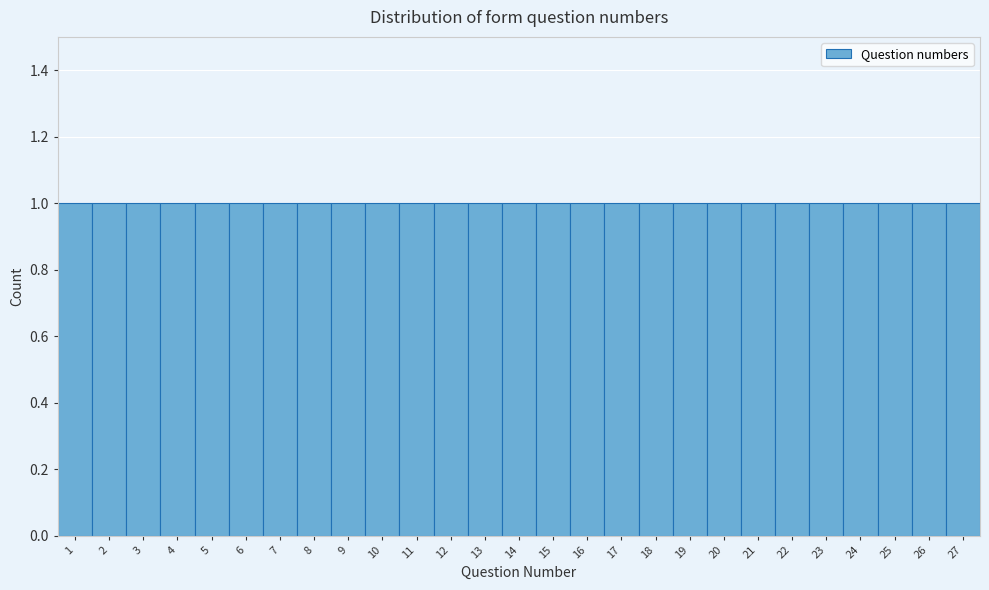

Reading left to right, list every bar in this chart as the range it spans on the x-axis followed by its height. The values are not printed on the chart, so give them approximately, as read against the axis.

0.5 to 1.5: 1
1.5 to 2.5: 1
2.5 to 3.5: 1
3.5 to 4.5: 1
4.5 to 5.5: 1
5.5 to 6.5: 1
6.5 to 7.5: 1
7.5 to 8.5: 1
8.5 to 9.5: 1
9.5 to 10.5: 1
10.5 to 11.5: 1
11.5 to 12.5: 1
12.5 to 13.5: 1
13.5 to 14.5: 1
14.5 to 15.5: 1
15.5 to 16.5: 1
16.5 to 17.5: 1
17.5 to 18.5: 1
18.5 to 19.5: 1
19.5 to 20.5: 1
20.5 to 21.5: 1
21.5 to 22.5: 1
22.5 to 23.5: 1
23.5 to 24.5: 1
24.5 to 25.5: 1
25.5 to 26.5: 1
26.5 to 27.5: 1